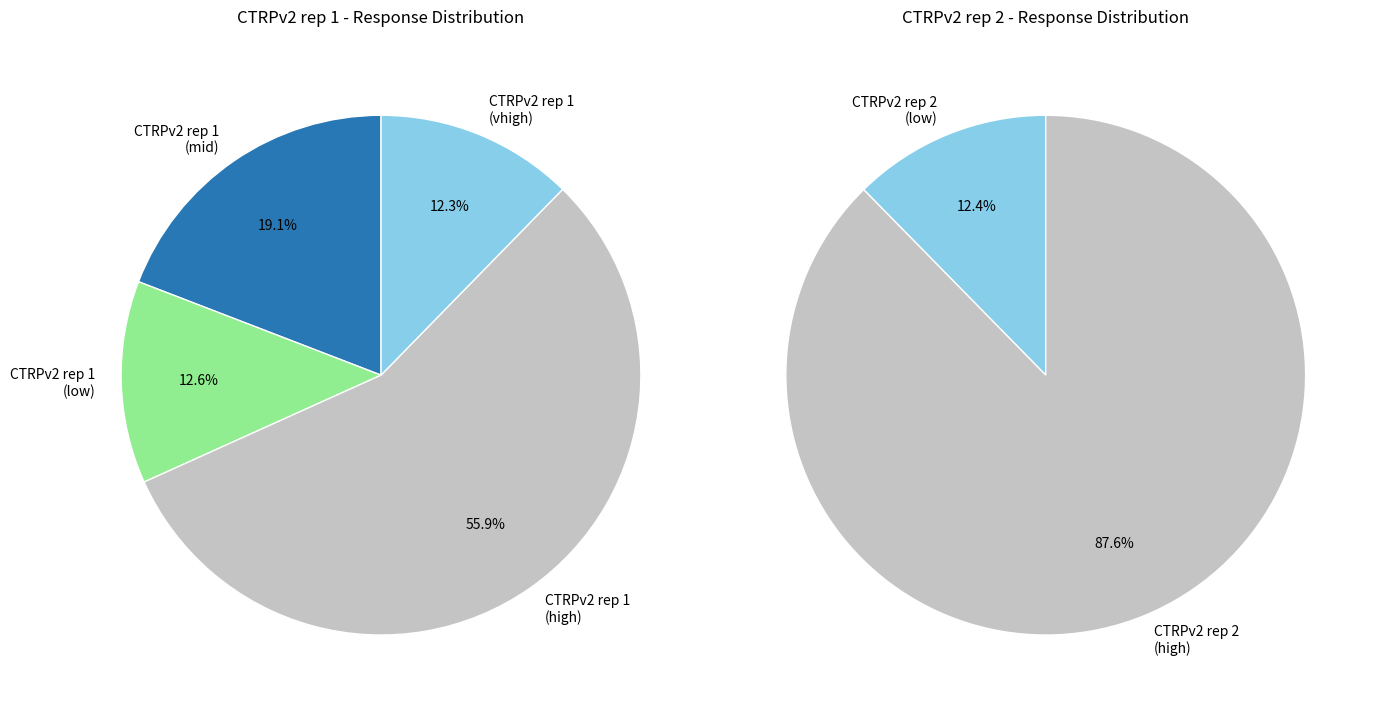

Does 6 represent more than half of the total?

No